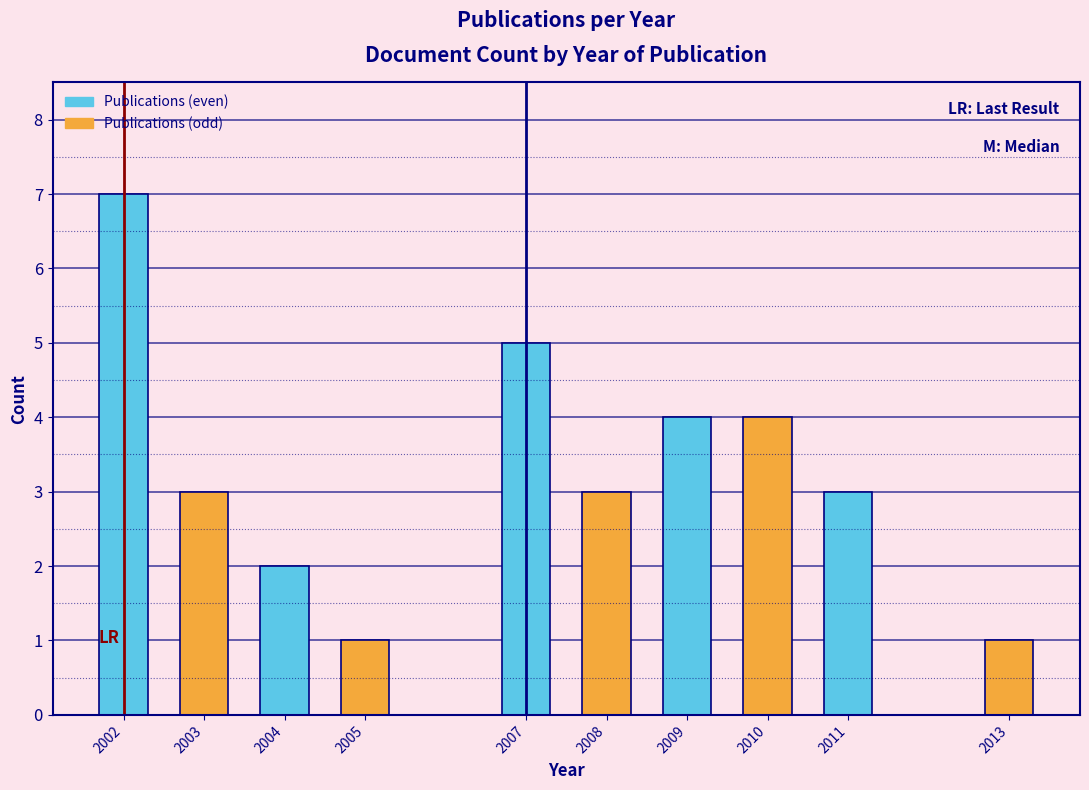

Reading left to right, list all the values displayed in this chart.

2002=7	2003=3	2004=2	2005=1	2007=5	2008=3	2009=4	2010=4	2011=3	2013=1